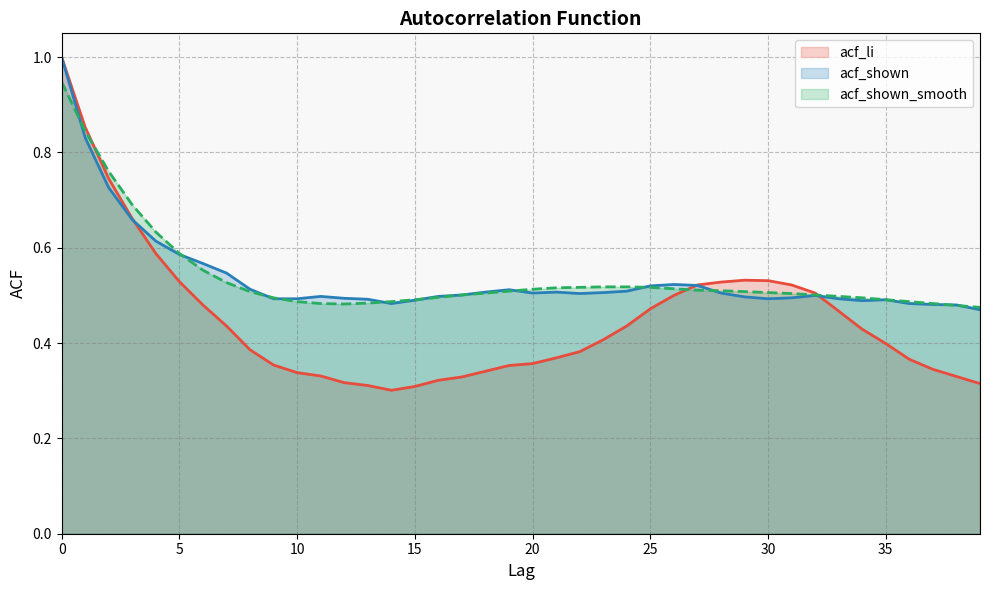

What is the sum of all acf_shown_smooth values?

21.5